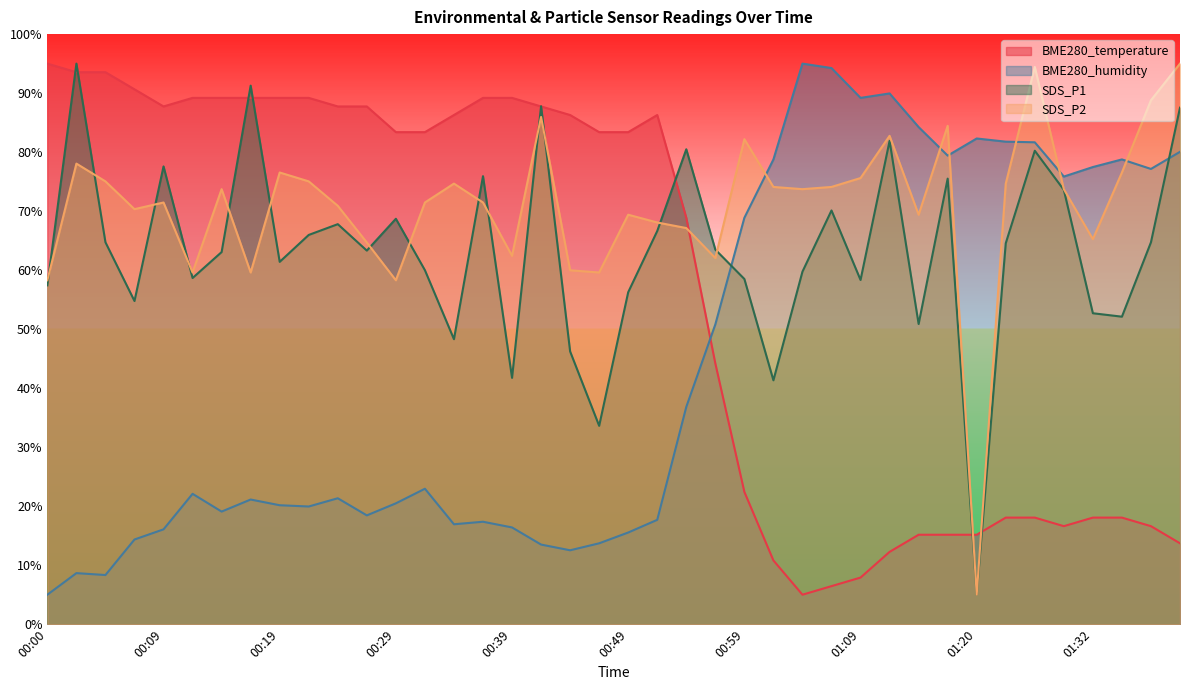

The value of SDS_P1 at 00:22 is 109.4. True or false?

False